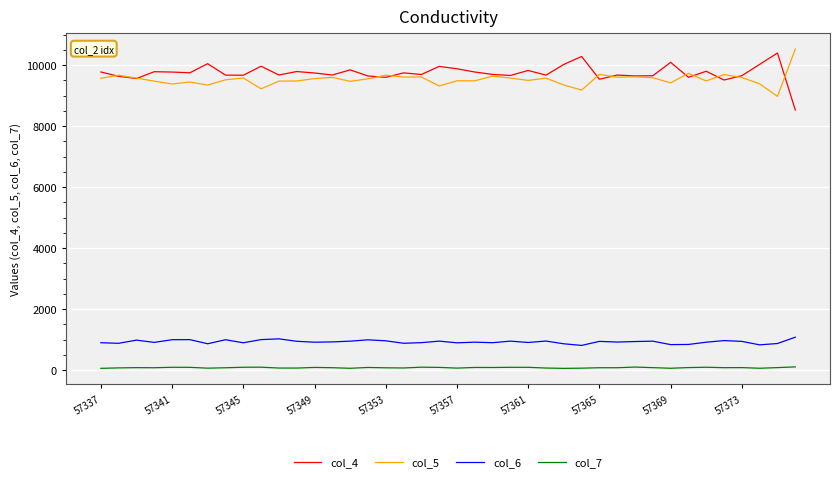

What is the lowest value of the col_4 series?

8529